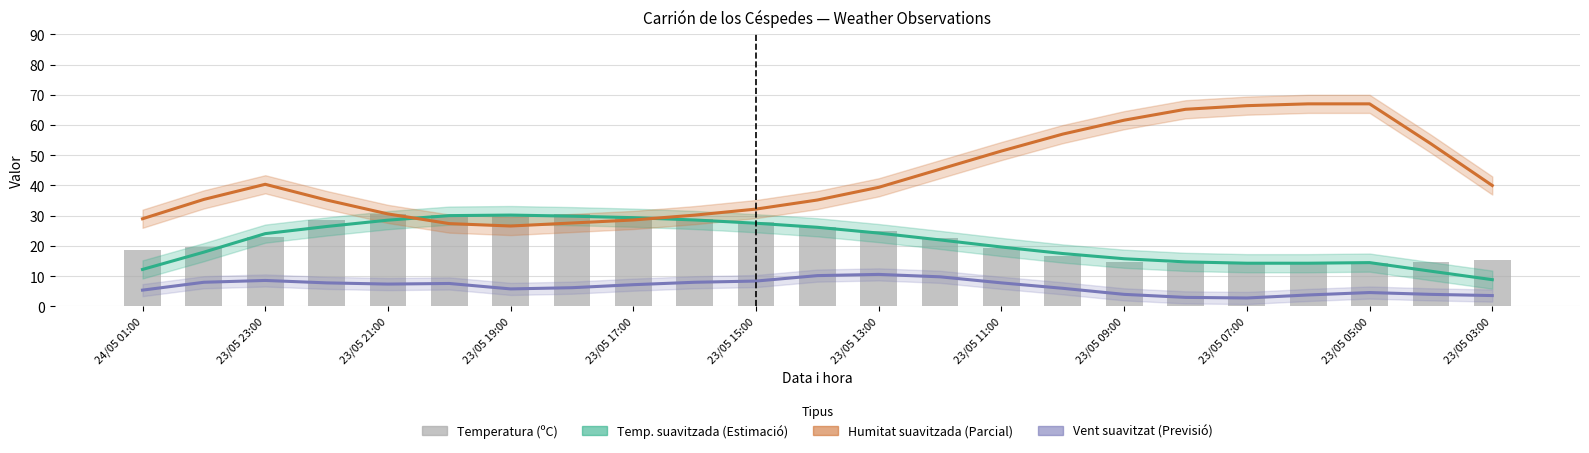

Does the chart contain stacked bars?

No